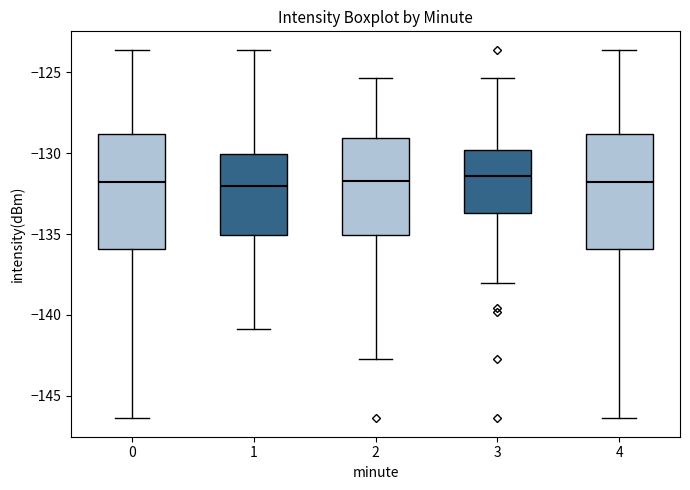

Where is the lower edge of the box at x = 0 on the y-axis? The values are not printed on the chart, so give them approximately, as read against the axis.

-136.0